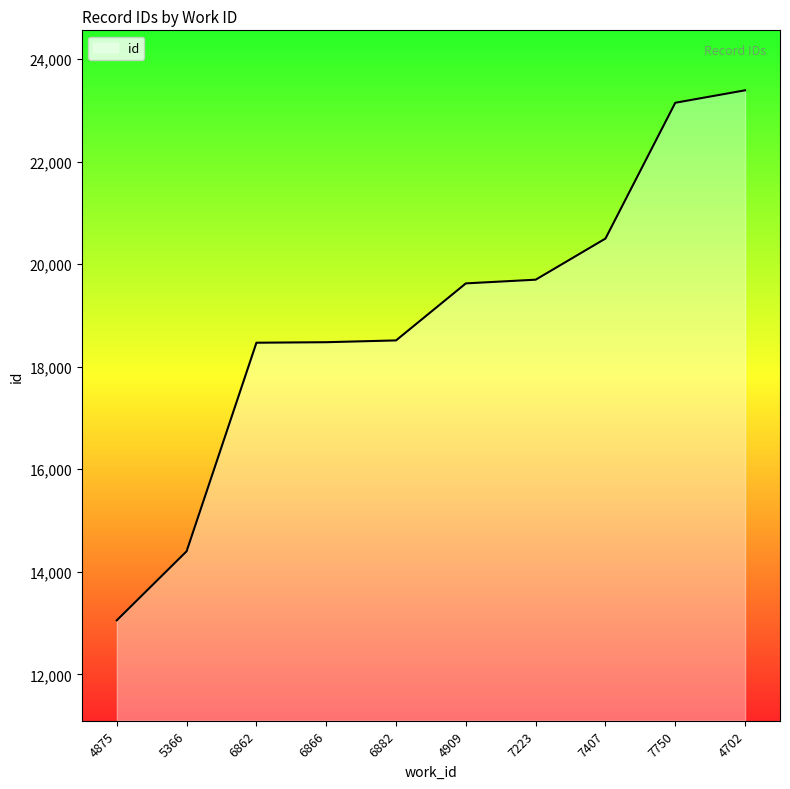

What is the ratio of the value at 4875 to the value at 7223?

0.7